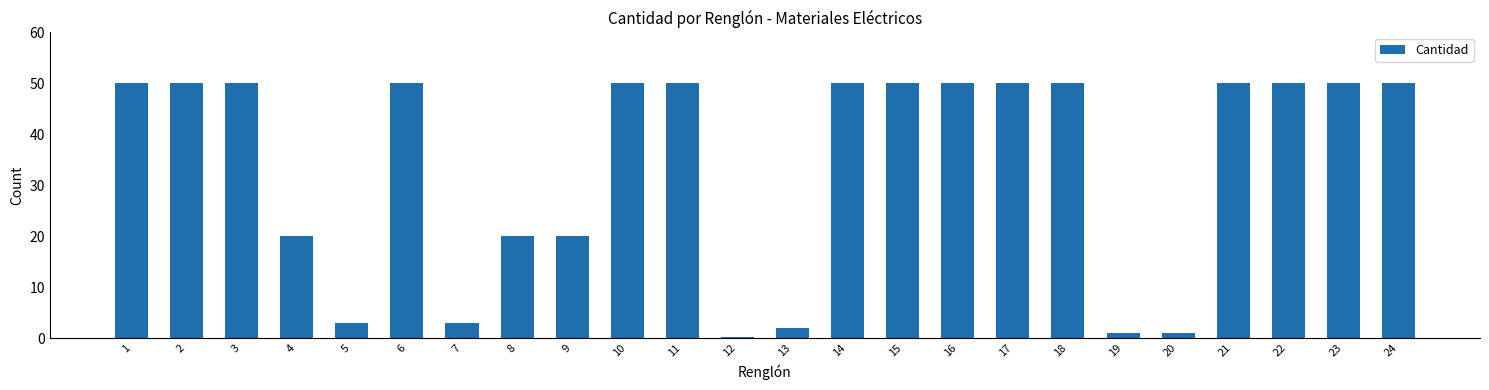

Reading left to right, list all the values displayed in this chart.

50.0	50.0	50.0	20.0	3.0	50.0	3.0	20.0	20.0	50.0	50.0	0.2	2.0	50.0	50.0	50.0	50.0	50.0	1.0	1.0	50.0	50.0	50.0	50.0